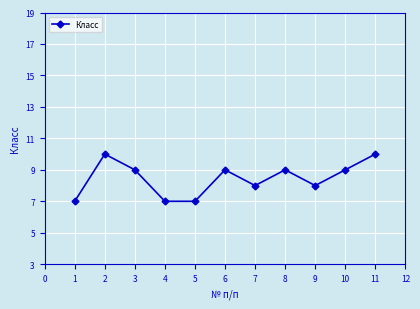

What is the ratio of the value at 4 to the value at 10?

0.8